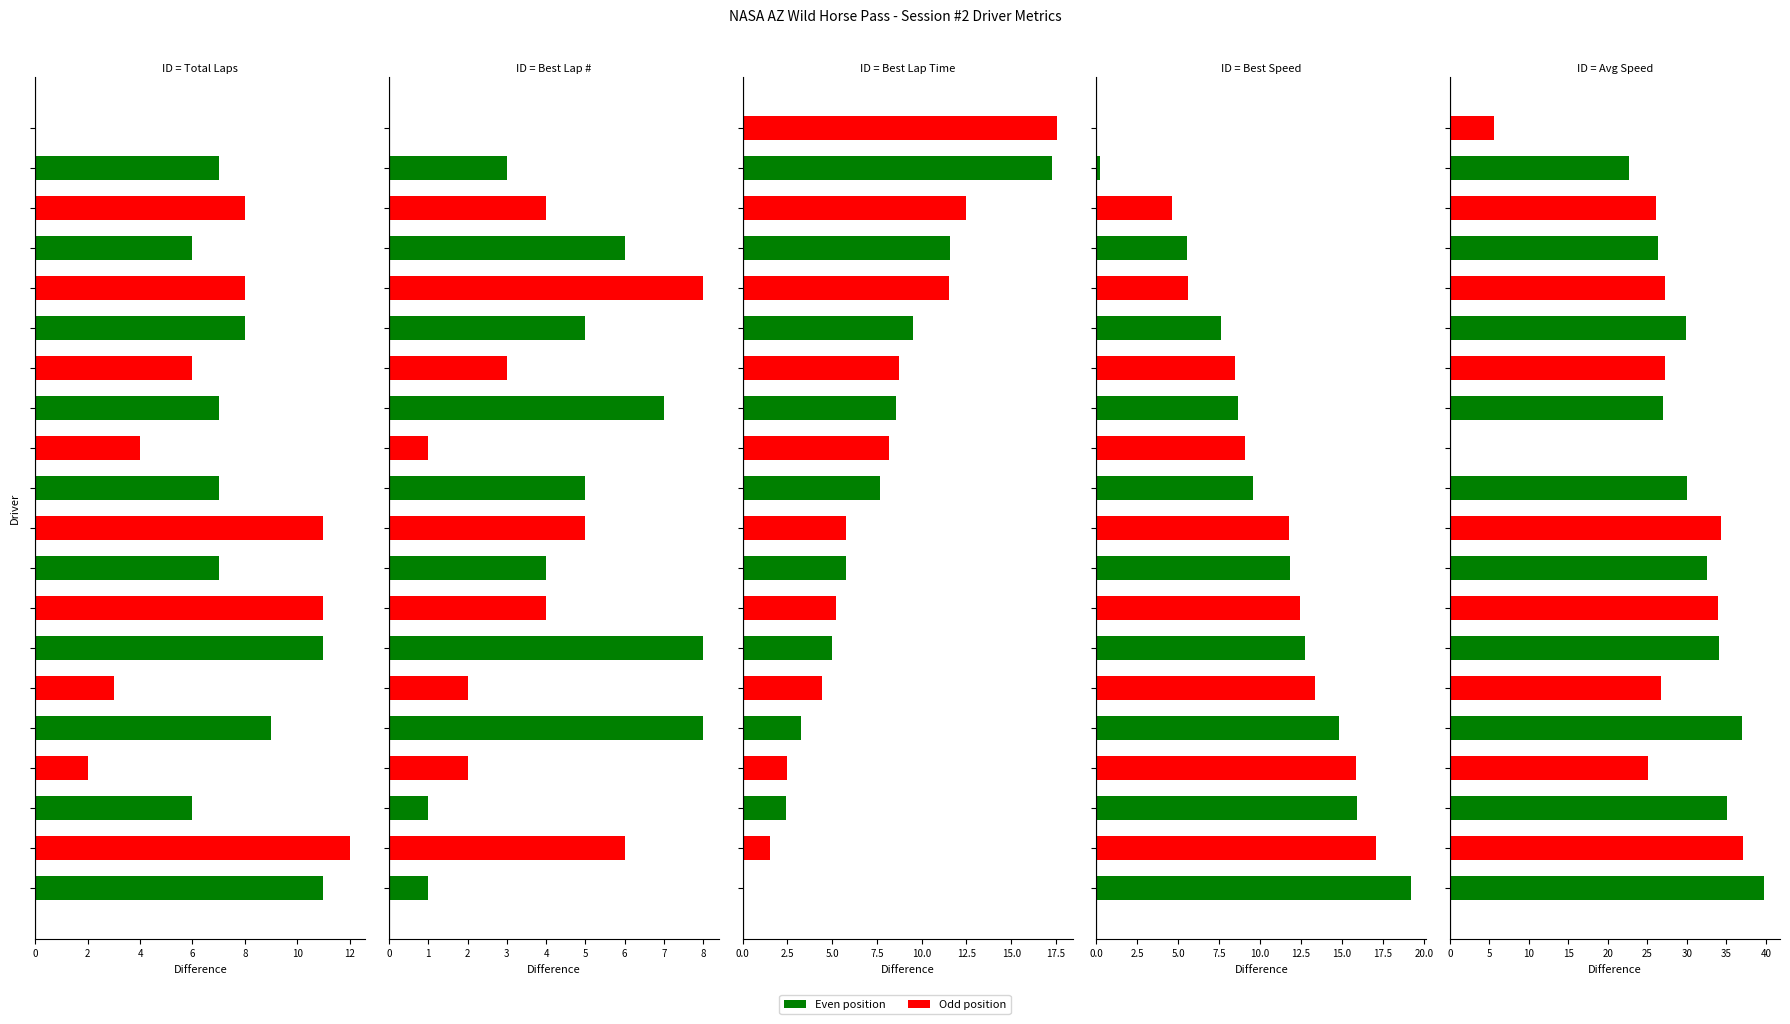

At how many categories does at least one series exceed 32?

8